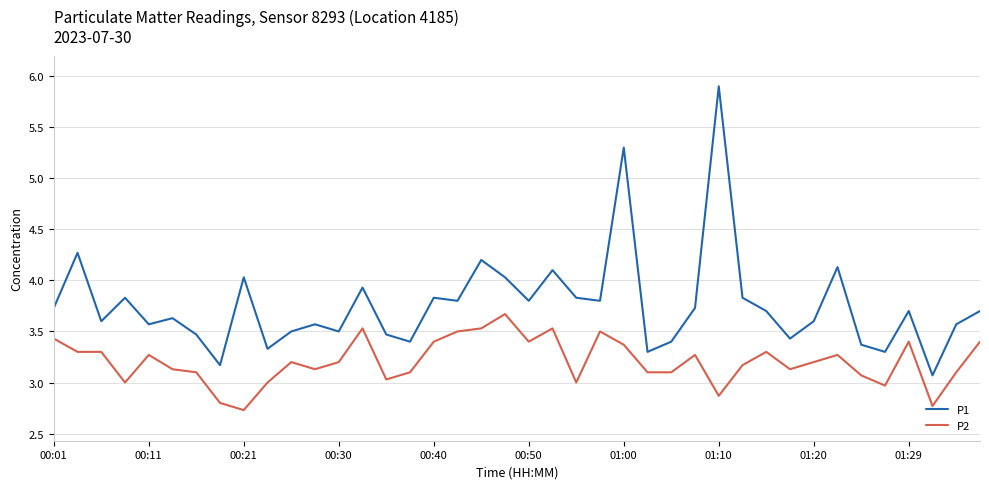

What is the difference between the maximum and minimum values in the P1 series?

2.8